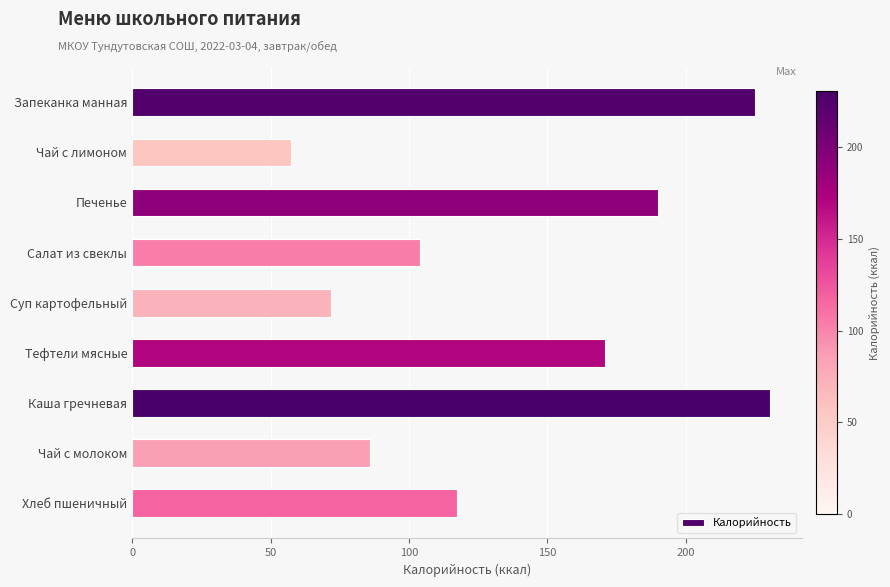

How many bars are there in total?

9